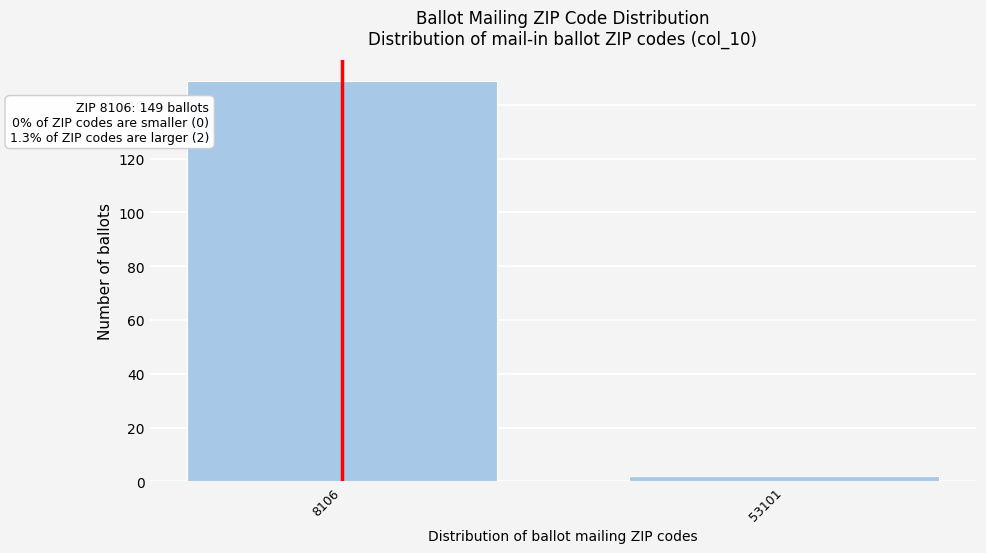

Reading left to right, list all the values displayed in this chart.

149	2